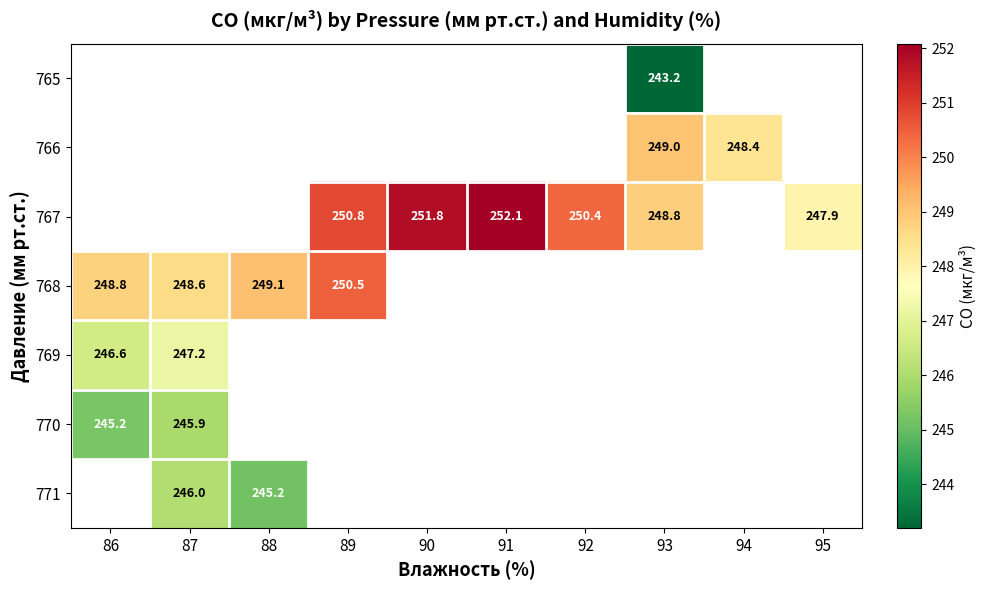

Count the number of categories in the chart.

10